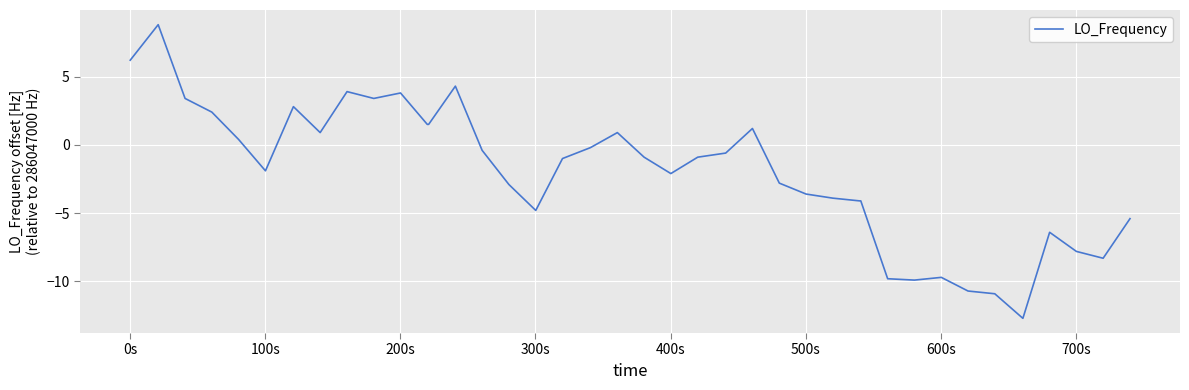

What is the smallest value displayed?

-12.7